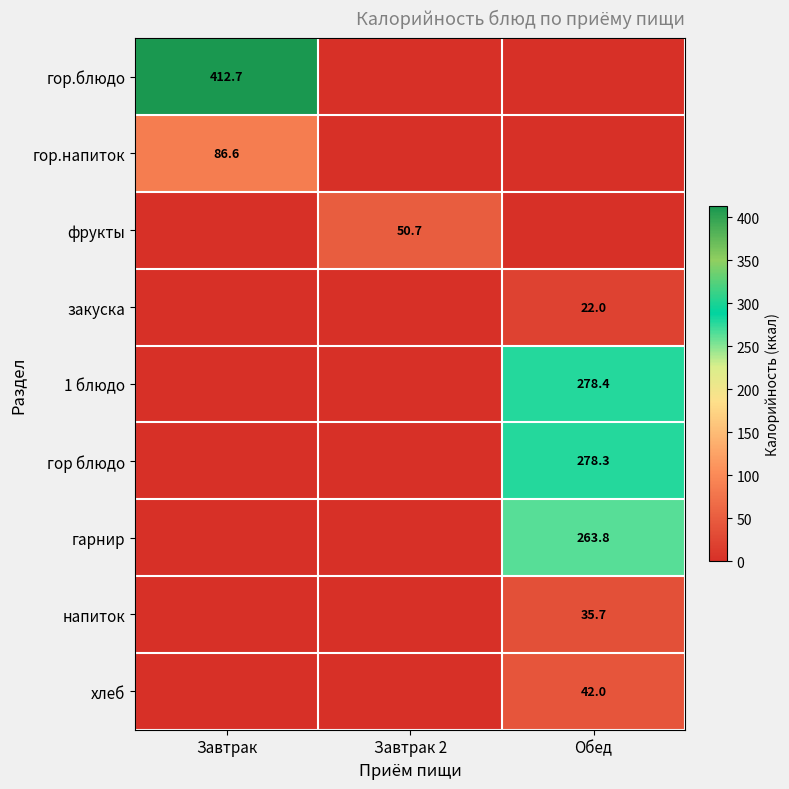

Is it true that гор блюдо equals 278.3 at Обед?

True